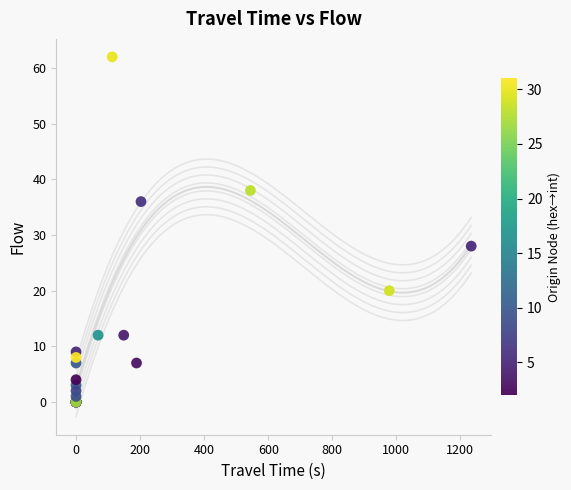

What Y value in the scatter plot is closest to 31?

28